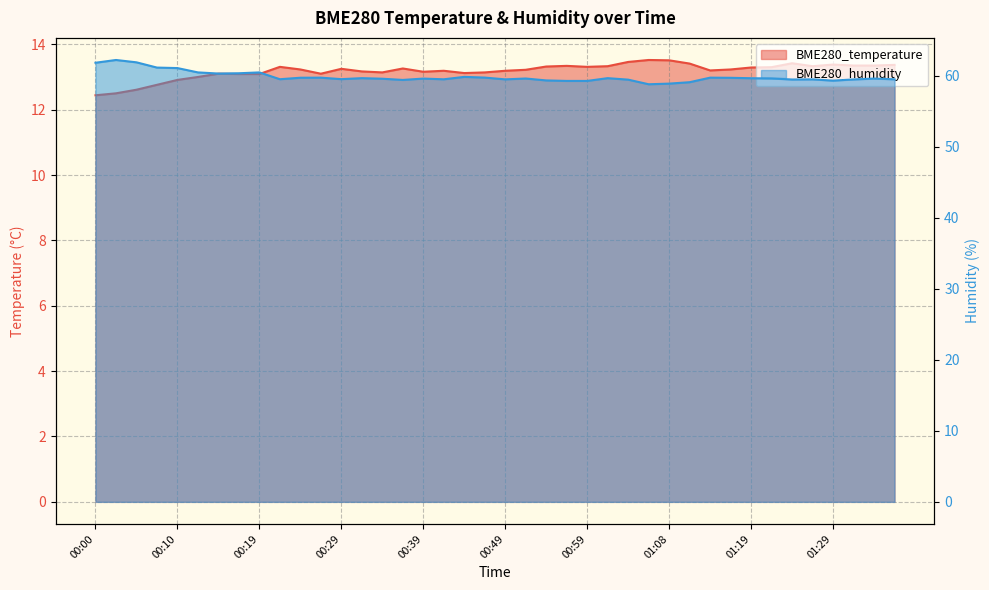

What is the minimum value shown in the chart?

12.4